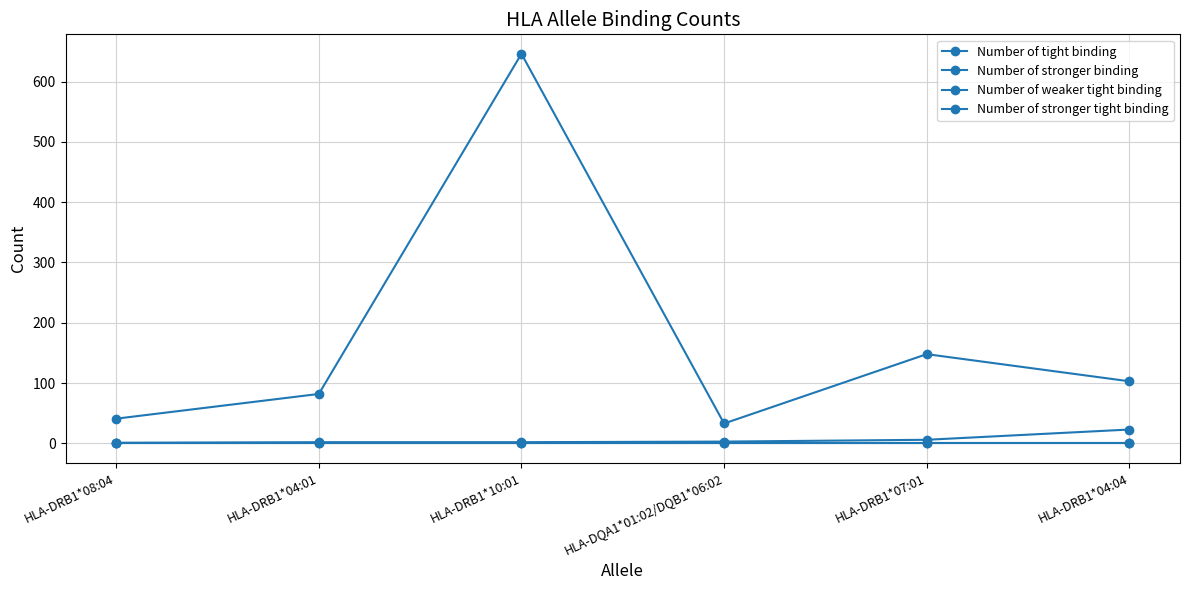

How many series are shown in this chart?

4